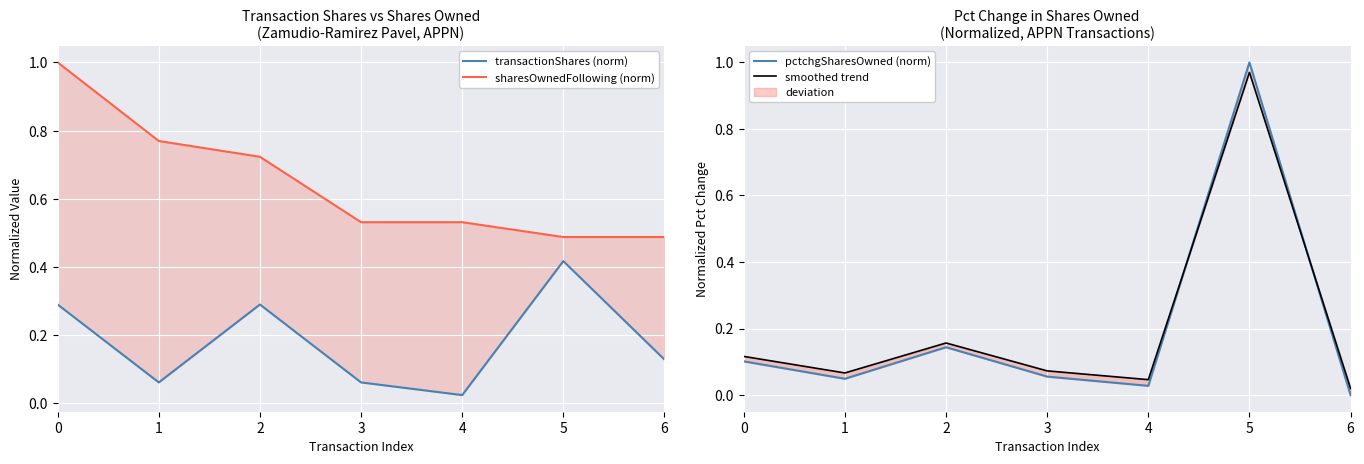

Reading right to left, what are all the values shown in this chart?

transactionShares (norm): 6=0.1	5=0.4	4=0.0	3=0.1	2=0.3	1=0.1	0=0.3
sharesOwnedFollowing (norm): 6=0.5	5=0.5	4=0.5	3=0.5	2=0.7	1=0.8	0=1.0
pctchgSharesOwned (norm): 6=0.0	5=1.0	4=0.0	3=0.1	2=0.1	1=0.0	0=0.1
smoothed trend: 6=0.0	5=1.0	4=0.0	3=0.1	2=0.2	1=0.1	0=0.1